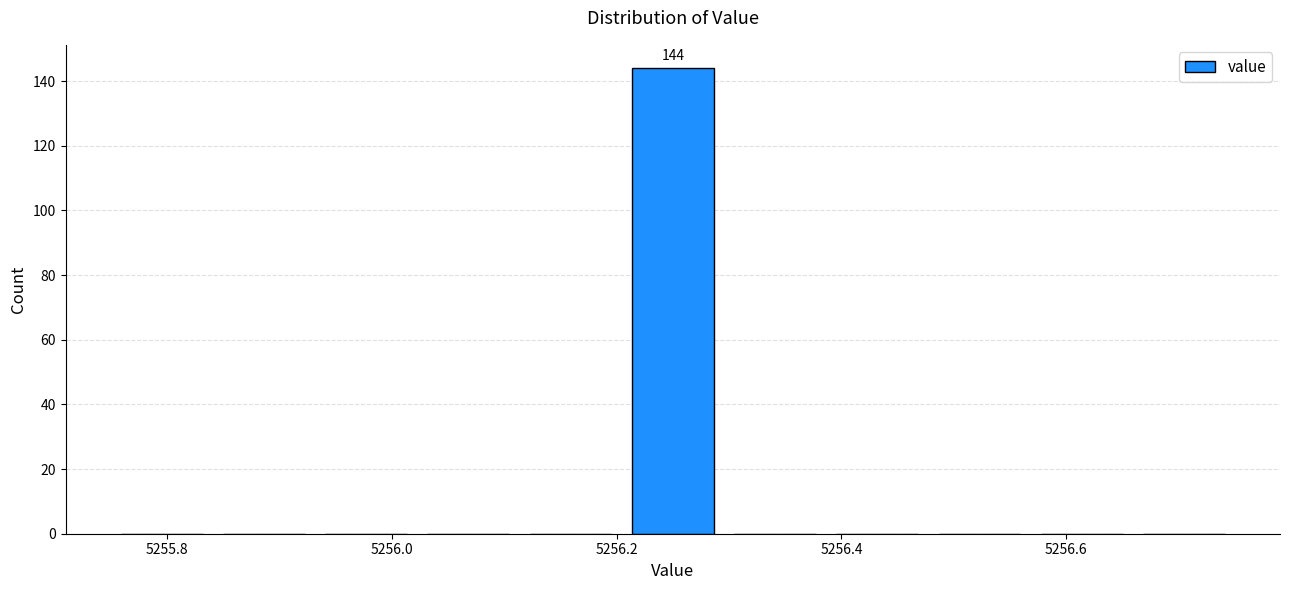

Over which range of the x-axis is the bar tallest?

5256.20 to 5256.30